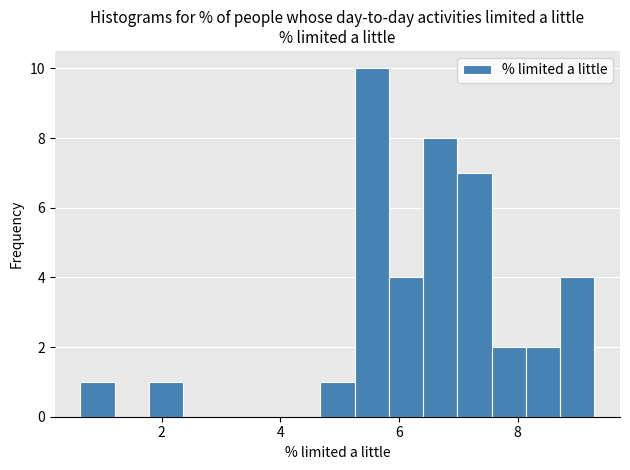

Read against the x-axis, roughly where is the centre of the tallest bar?

5.6